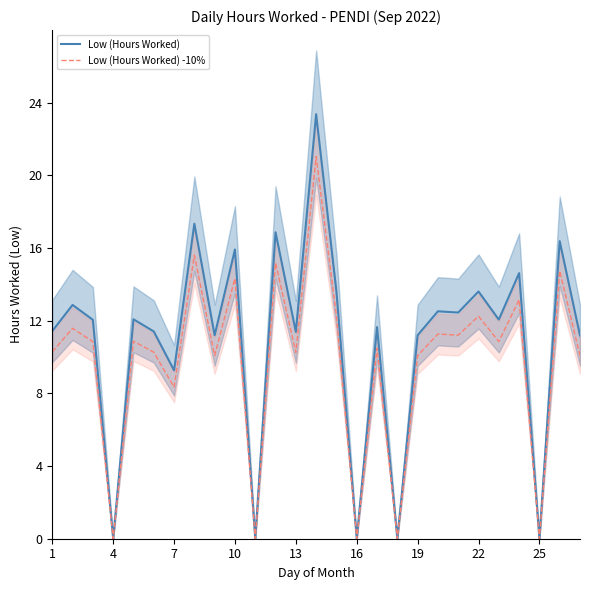

What are all the series names shown in the legend?

Low (Hours Worked), Low (Hours Worked) -10%